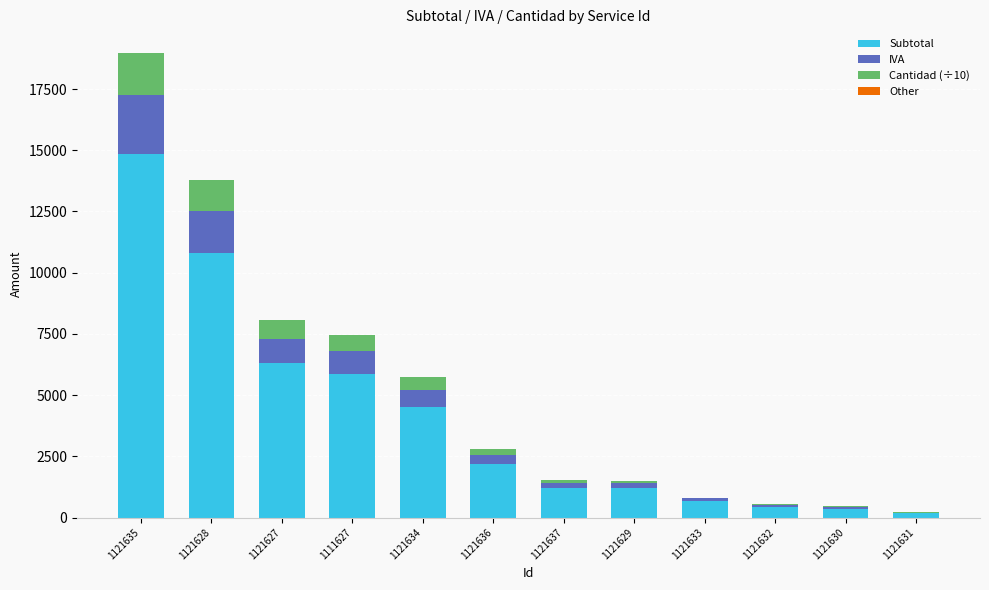

At which category is the sum across all series the highest?

1121635